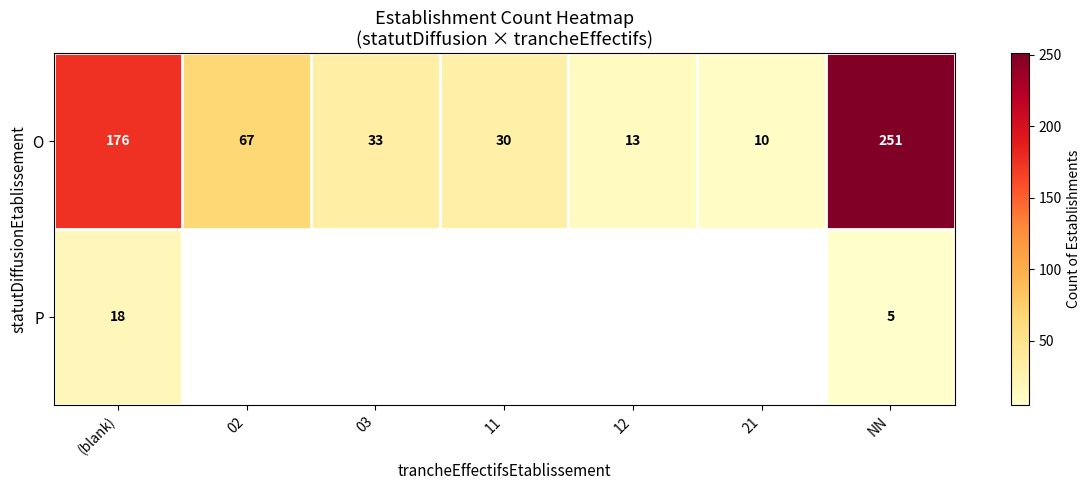

Which series changed the most between 03 and 21?

row_0